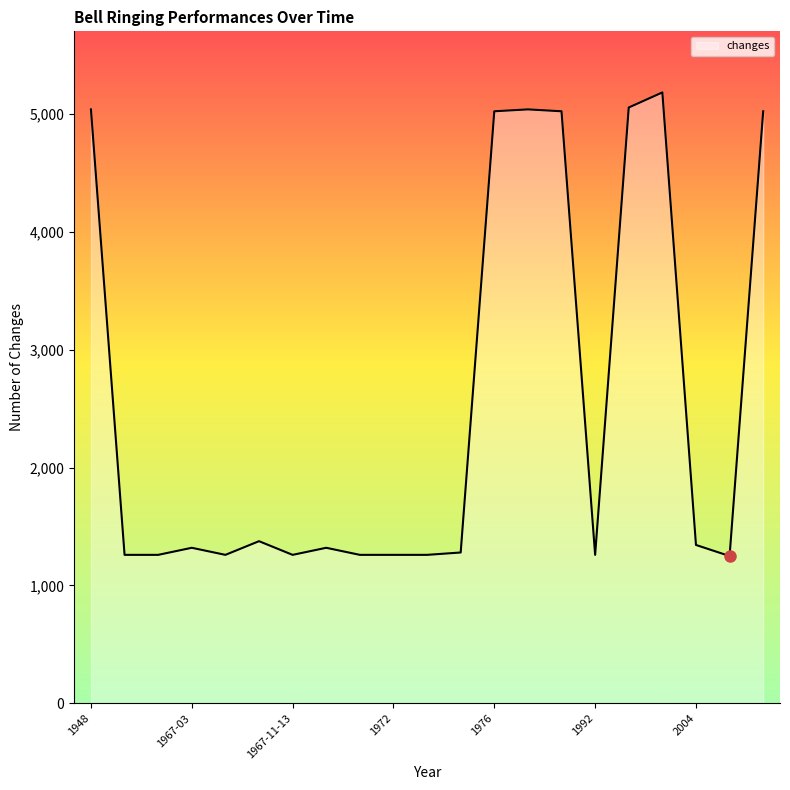

What is the greatest value displayed?

5184